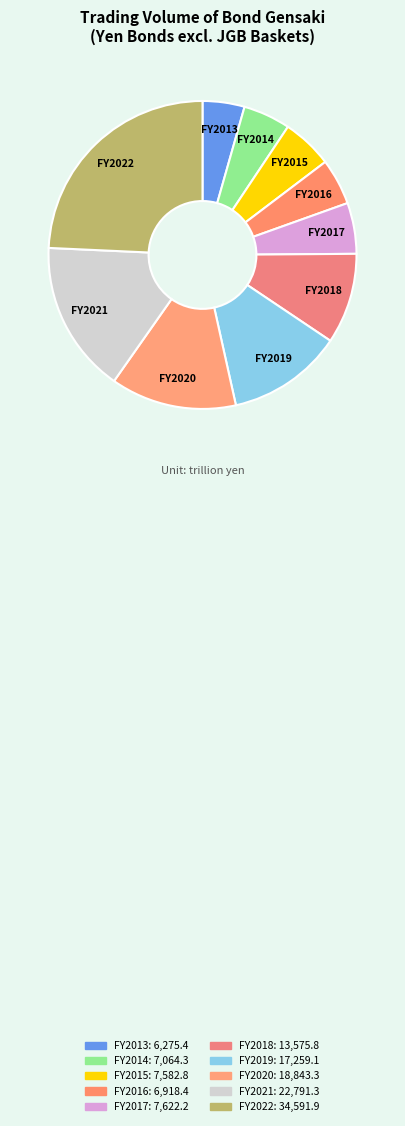

Which has a higher value, FY2022 or FY2014?

FY2022